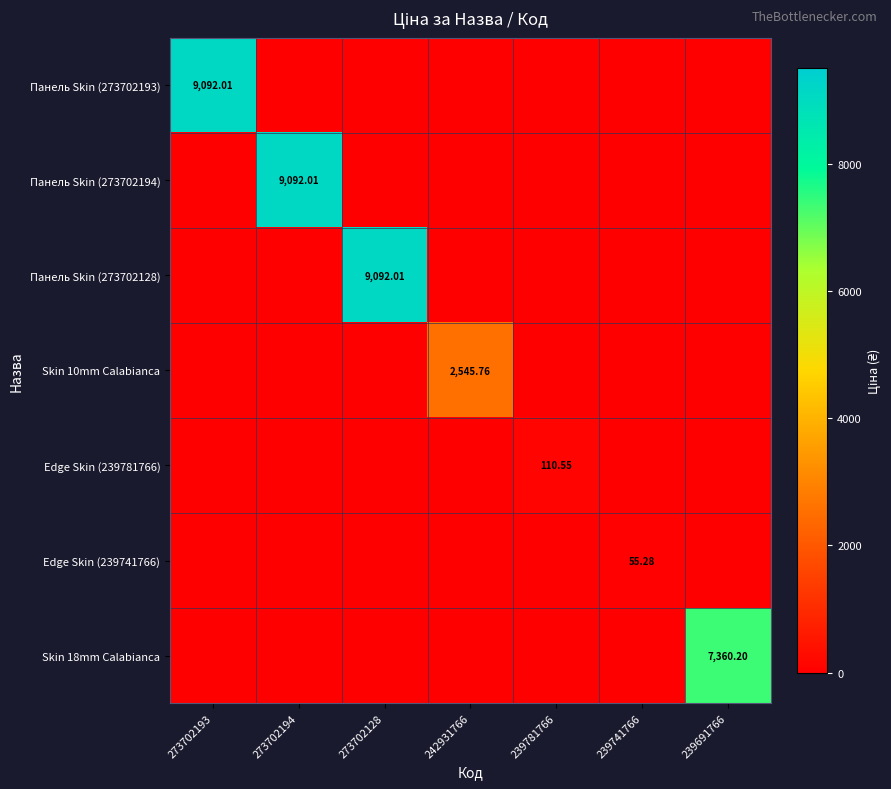

Rank the categories by Skin 10mm Calabianca value from highest to lowest.

242931766, 273702193, 273702194, 273702128, 239781766, 239741766, 239691766